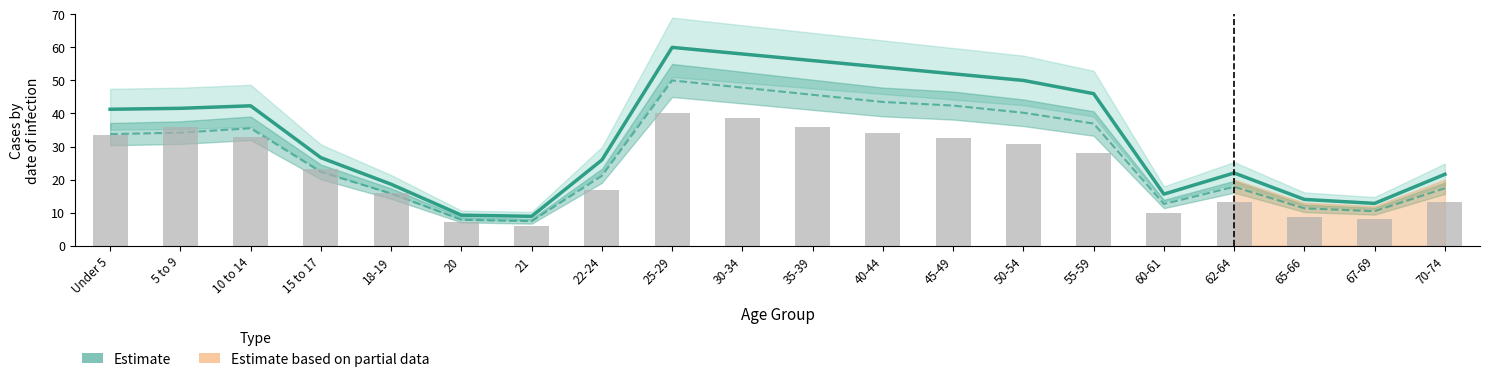

Reading left to right, transcribe all the data shown in this chart.

41.3	41.6	42.3	26.6	18.6	9.2	8.9	25.9	60.0	58.0	56.0	54.0	52.0	50.0	46.0	15.6	22.0	14.0	12.8	21.6